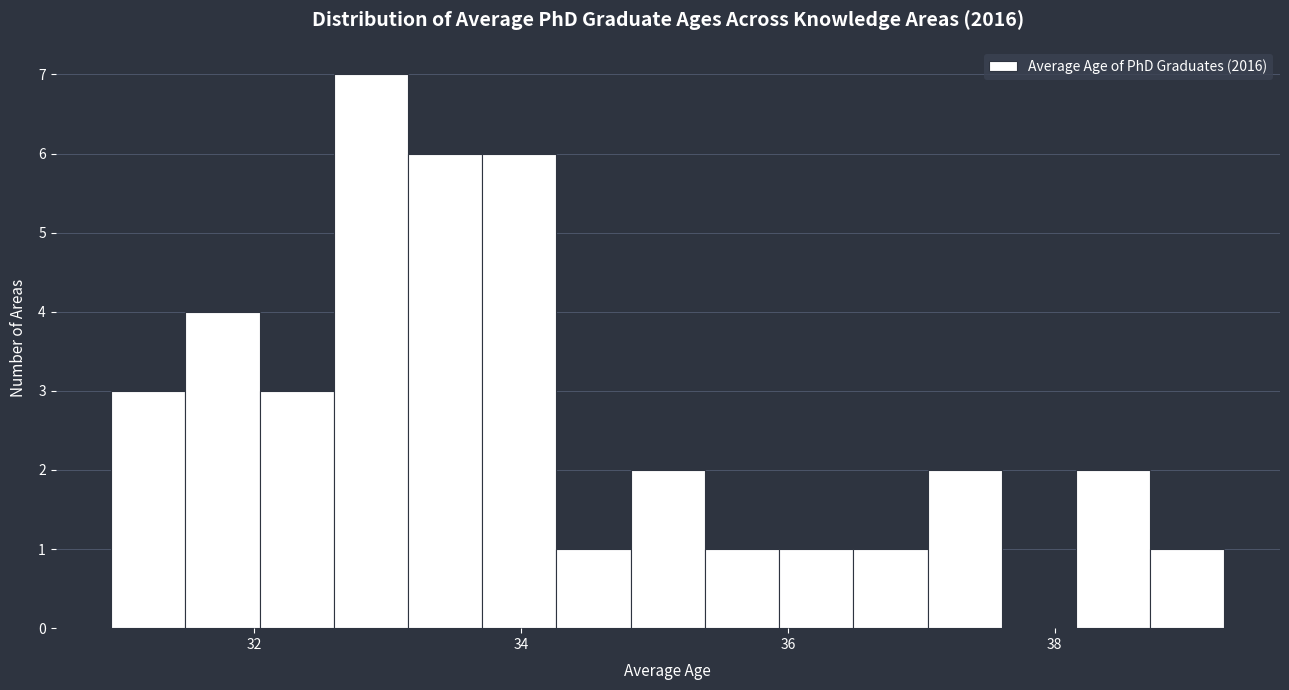

Around what value on the x-axis is the tallest bar? Give the approximate position of its centre, as read against the axis.

32.8